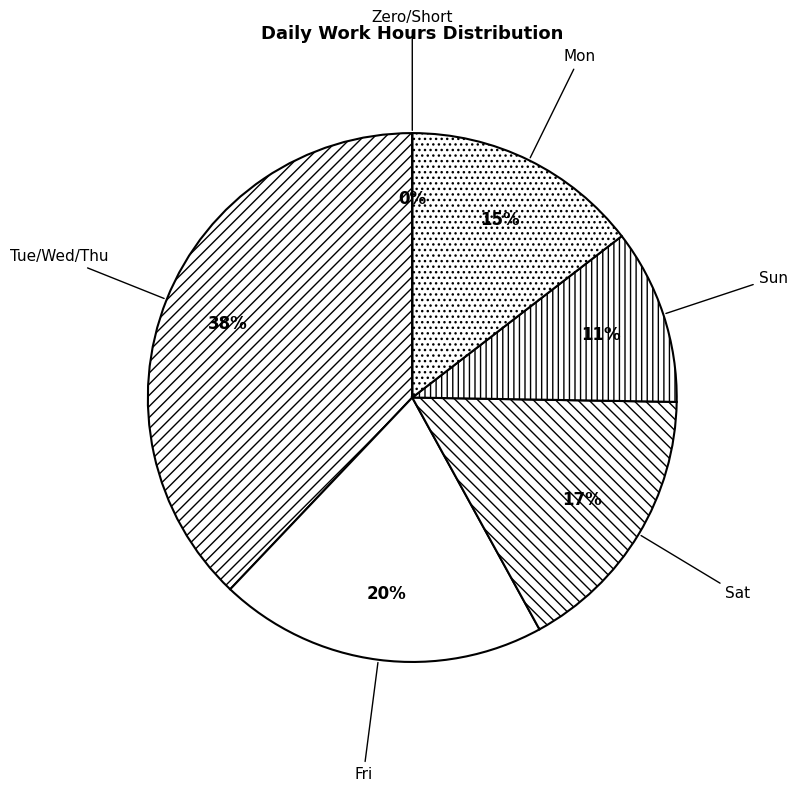

Does 27-Wed account for over 50% of the chart?

No